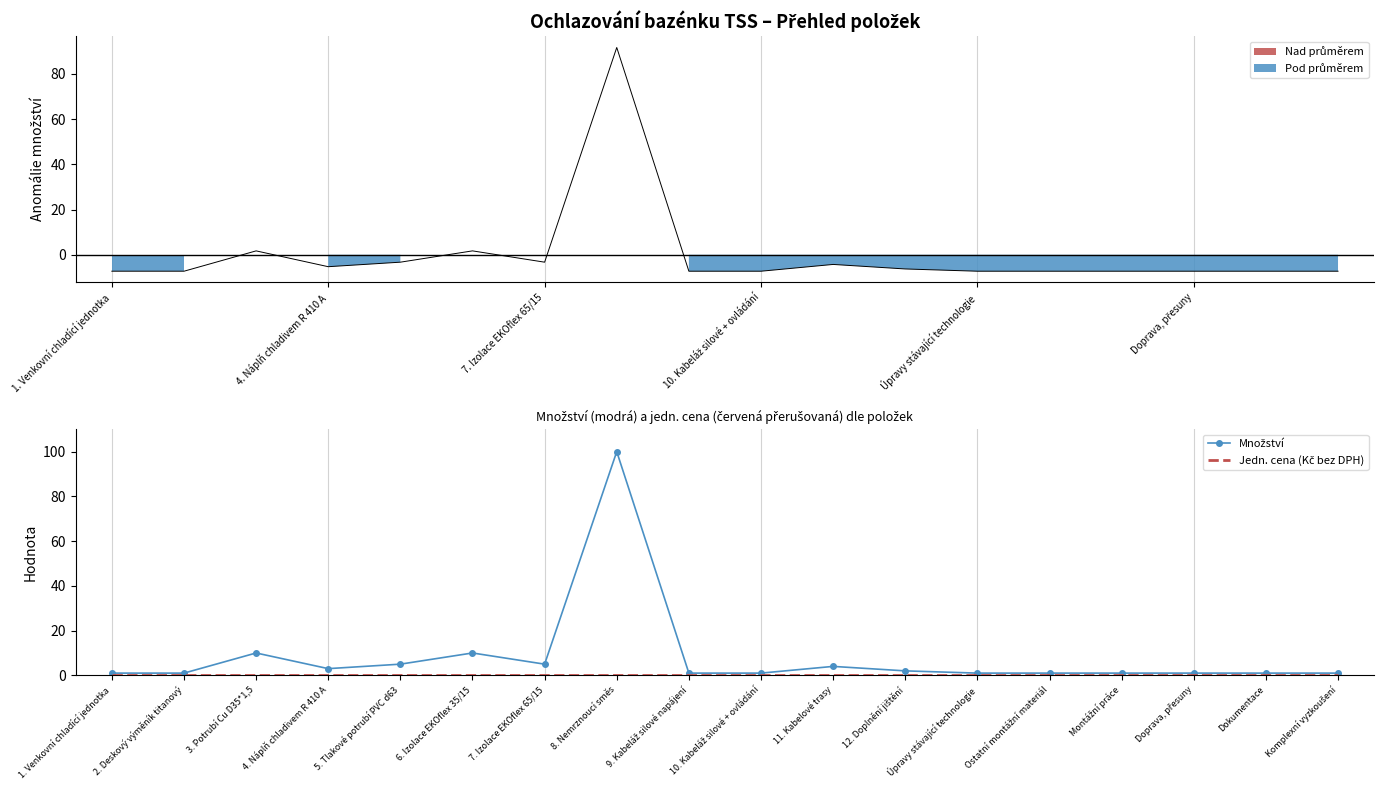

Reading left to right, transcribe all the data shown in this chart.

Množství: 1	1	10	3	5	10	5	100	1	1	4	2	1	1	1	1	1	1
Jedn. cena (Kč bez DPH): 0	0	0	0	0	0	0	0	0	0	0	0	0	0	0	0	0	0